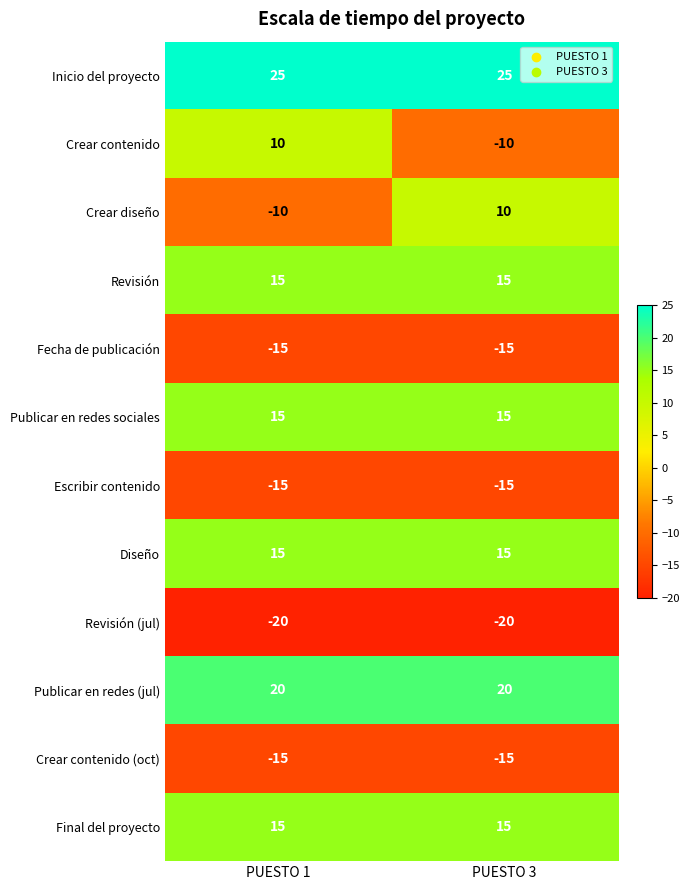

What is the difference between the Crear diseño values at PUESTO 1 and PUESTO 3?

20